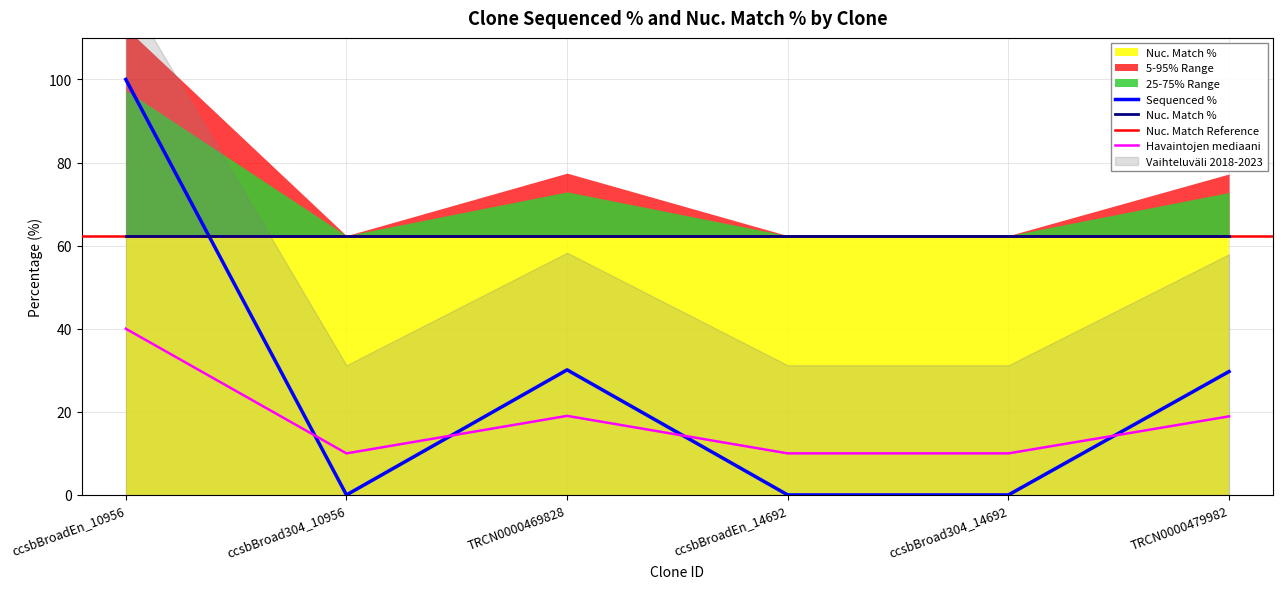

At which category does the chart reach its peak across all series?

ccsbBroadEn_10956